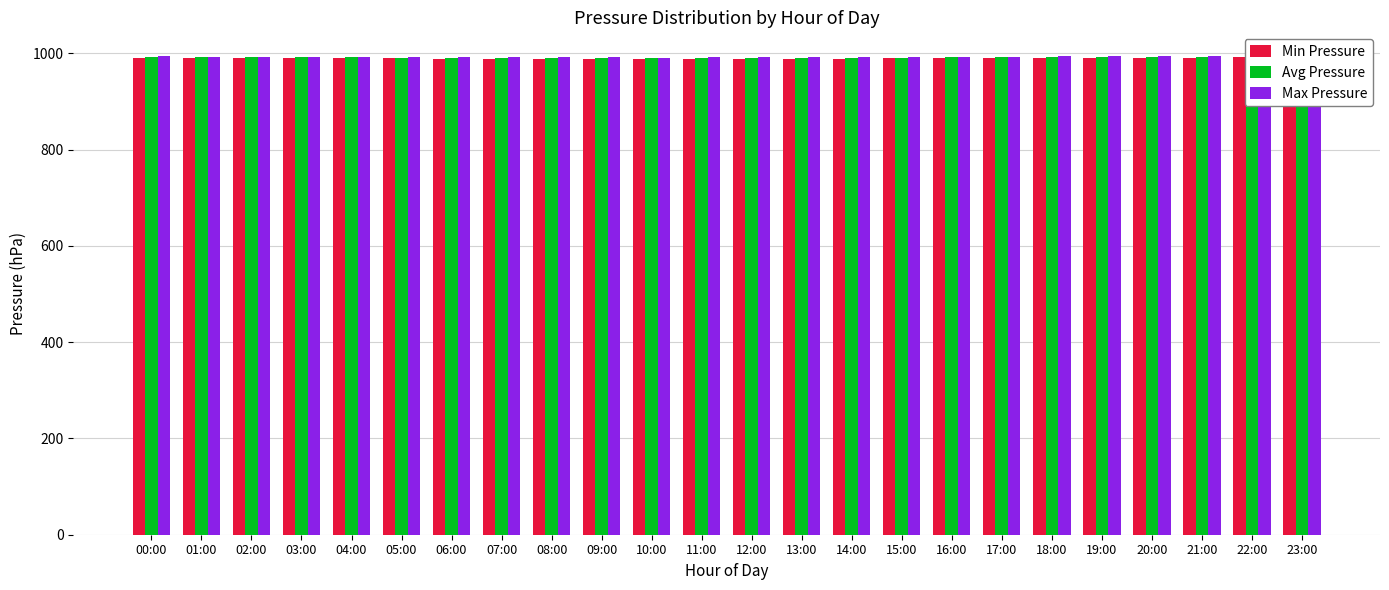

At which category is the sum across all series the highest?

23:00